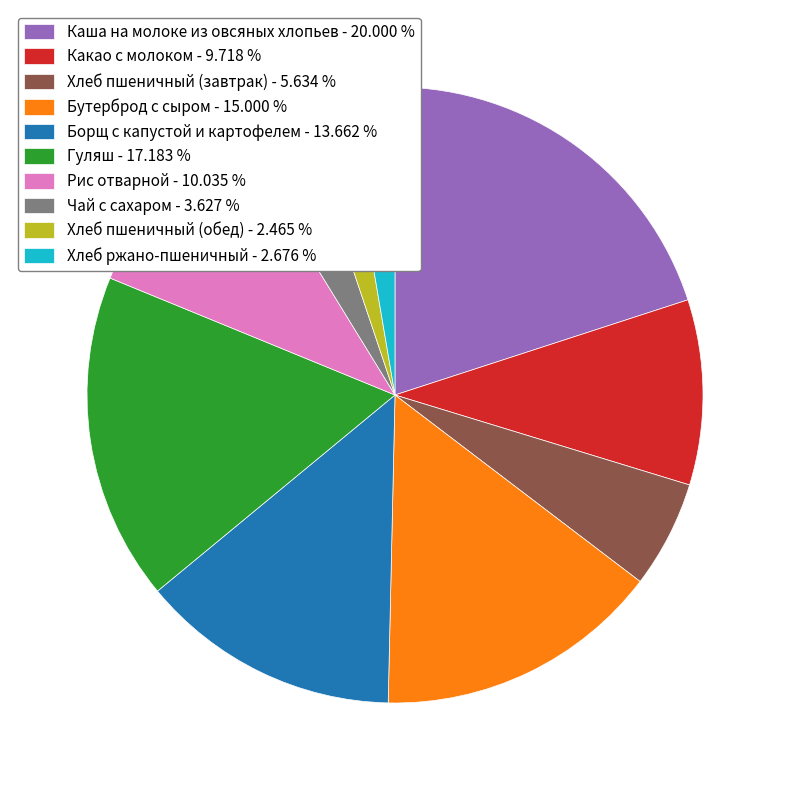

What is the largest slice in the pie chart?

Каша на молоке из овсяных хлопьев